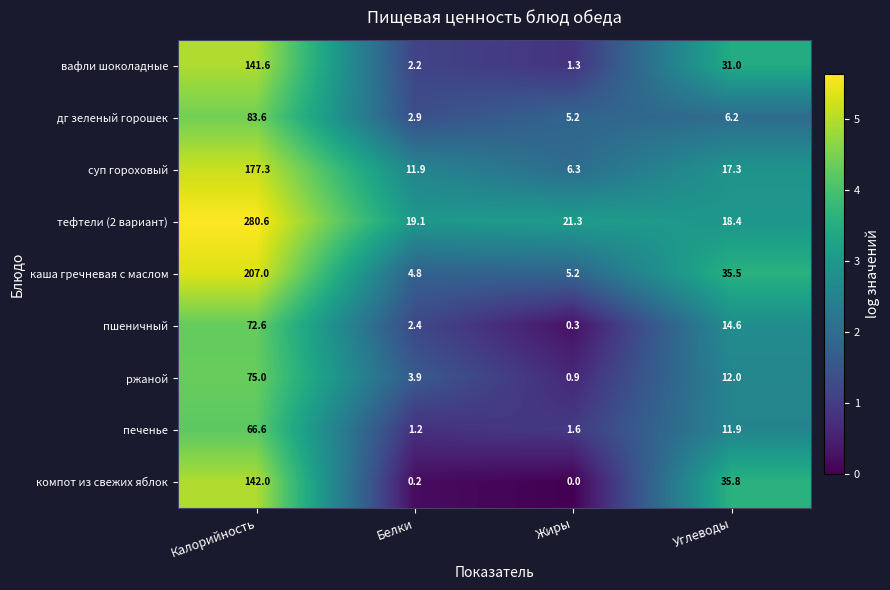

The value of компот из свежих яблок at Жиры is 0.0. True or false?

True